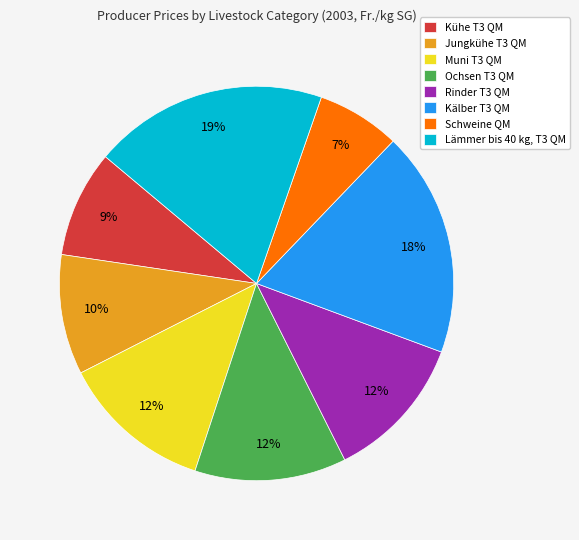

Is it true that Kühe T3 QM is 1% of the pie?

False